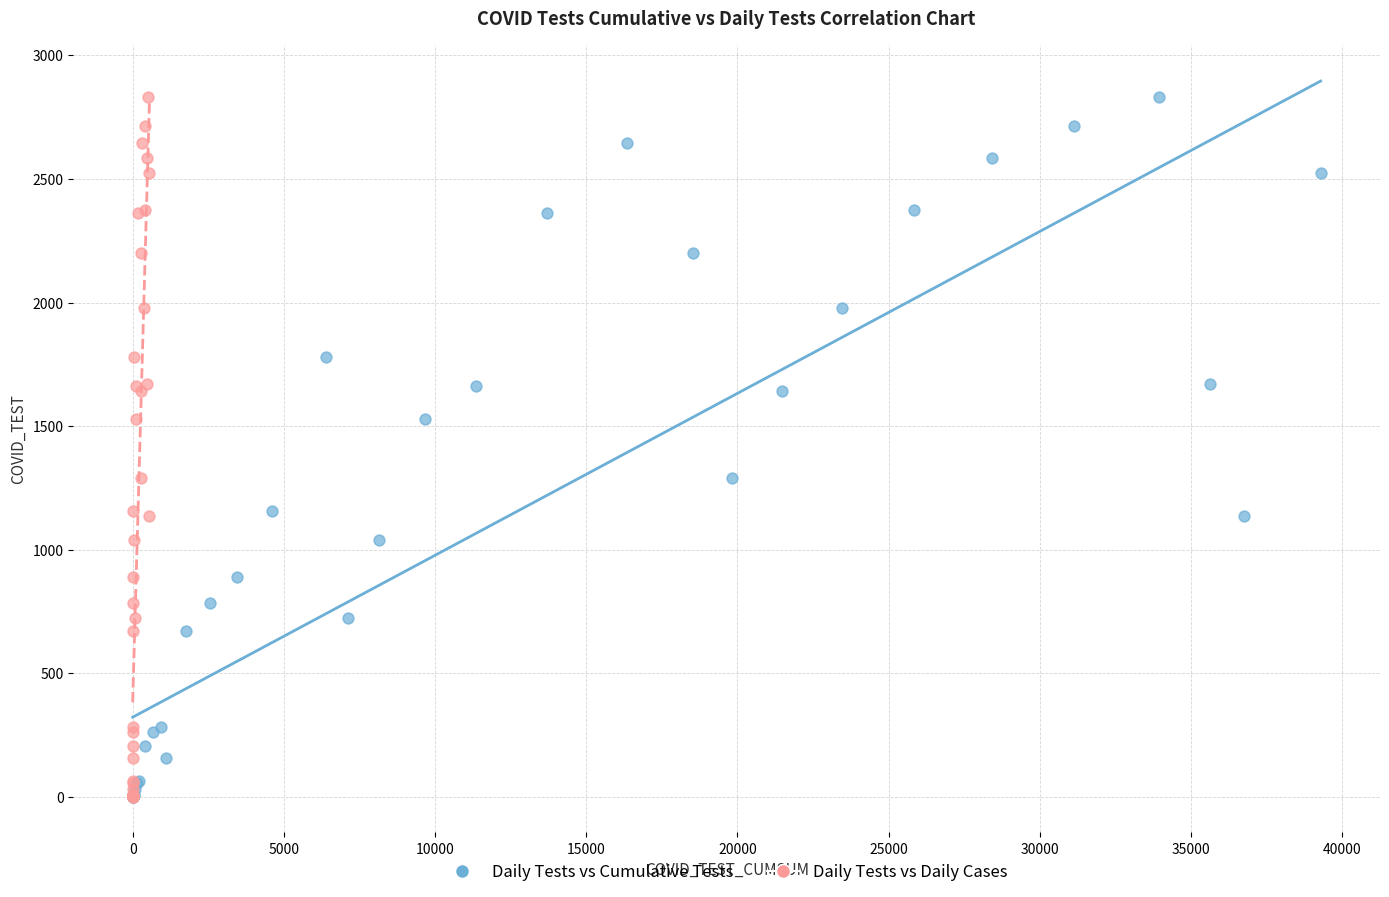

What are all the series names shown in the legend?

Daily Tests vs Cumulative Tests, Daily Tests vs Daily Cases